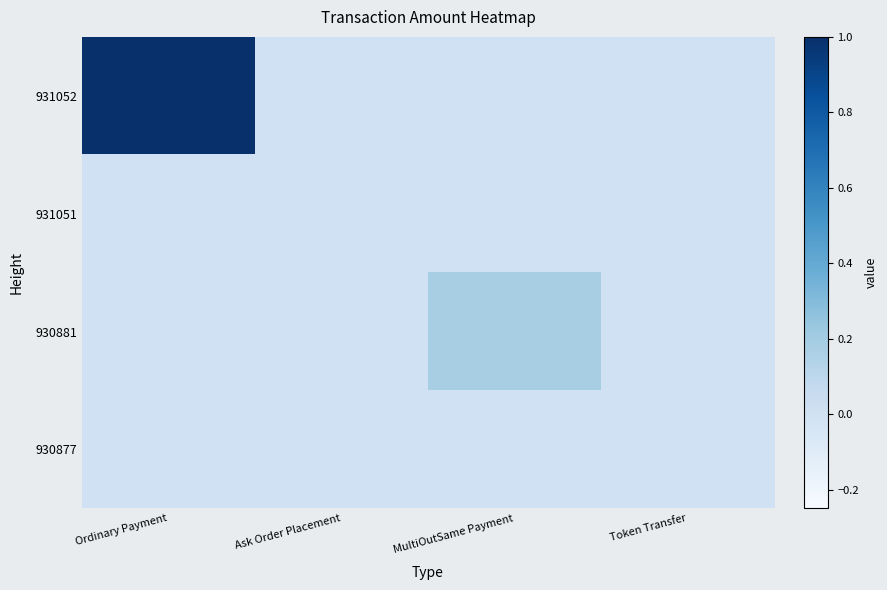

At how many categories does at least one series exceed 0?

2